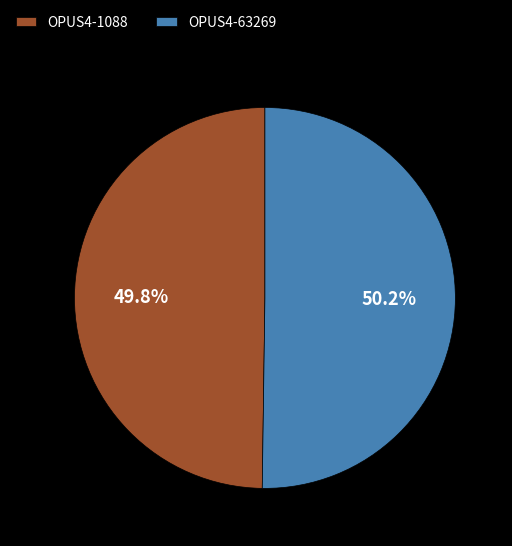

Approximately how many times larger is the value at OPUS4-1088 compared to OPUS4-63269?

1.0